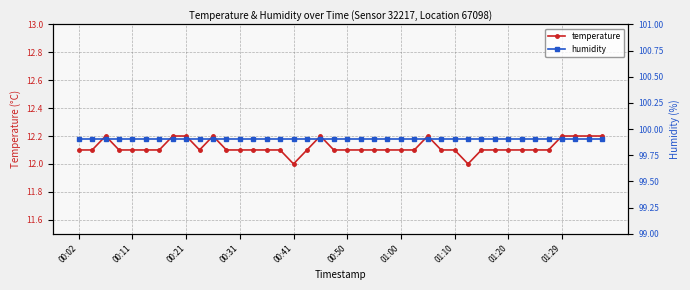

What is the minimum value for humidity?

99.9